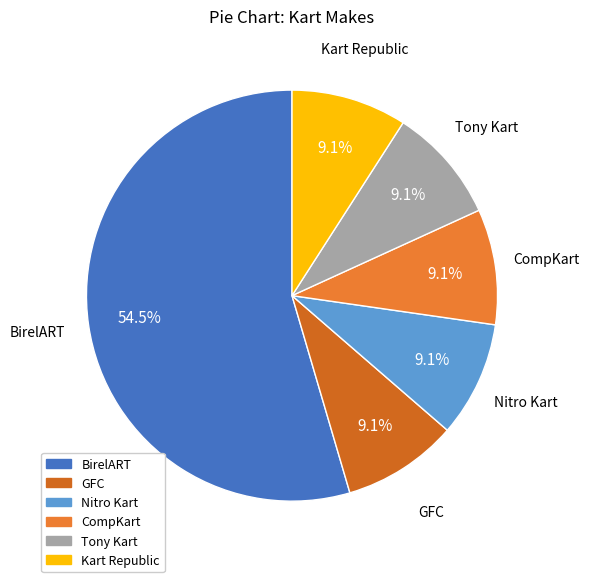

What portion of the pie excludes BirelART?

45.5%